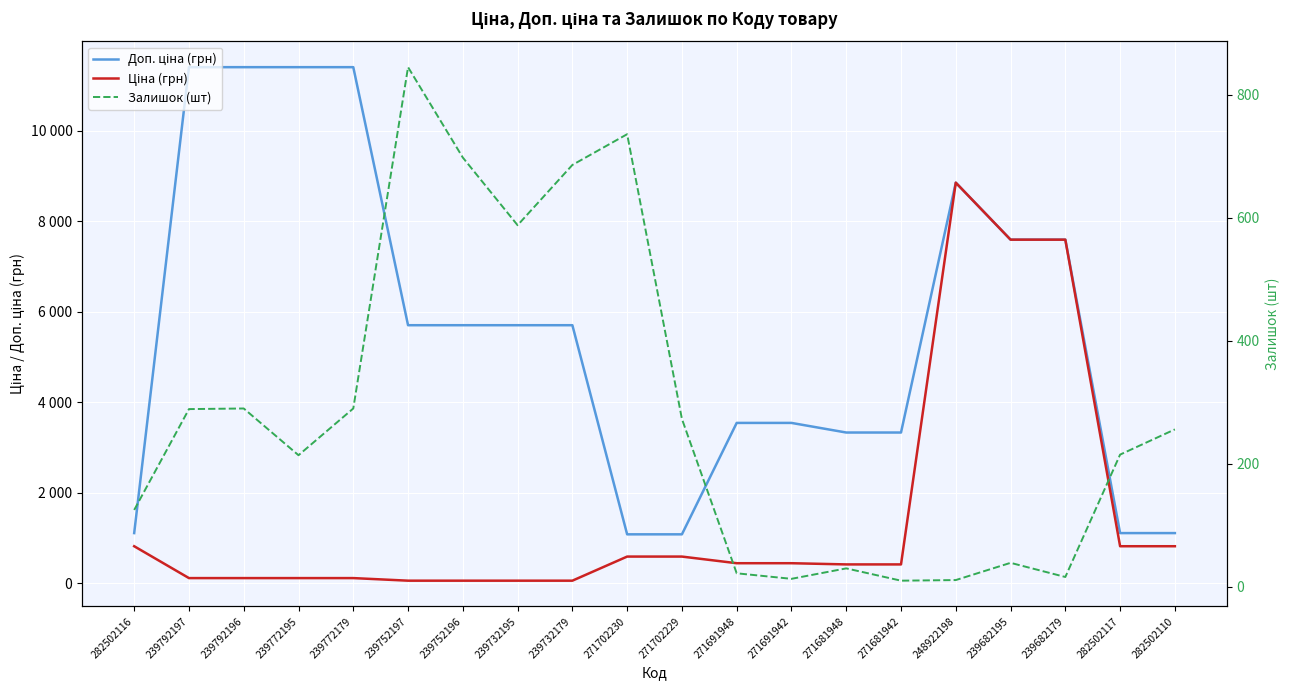

True or false: Доп. ціна (грн) has a value of 9247.3 at 239752197.

False